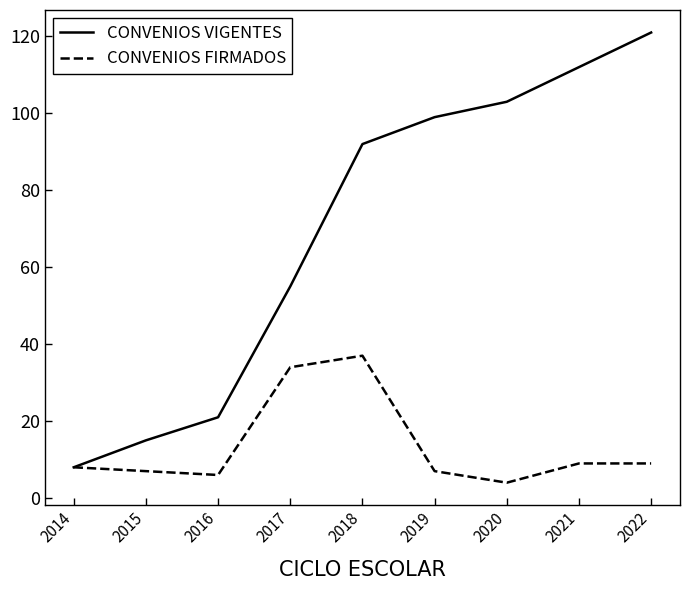

List the series in order of their overall mean, highest first.

CONVENIOS VIGENTES, CONVENIOS FIRMADOS